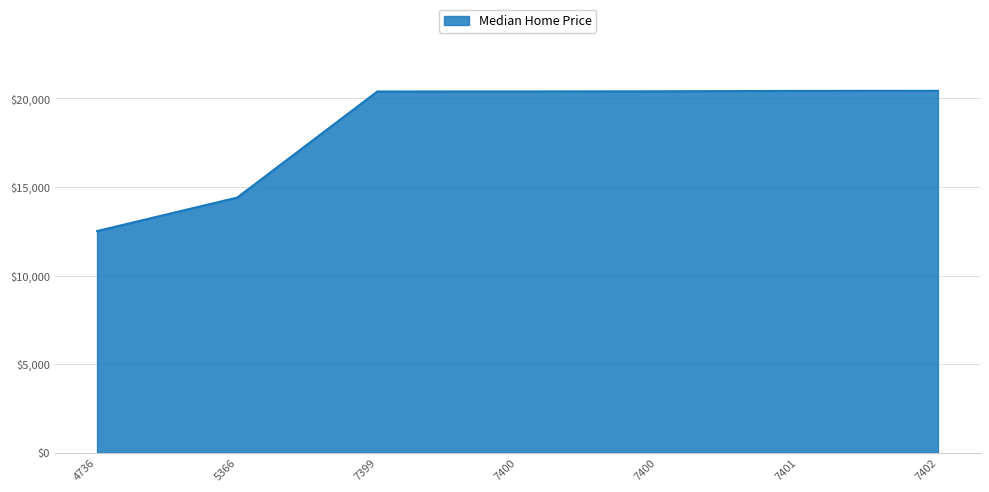

Does the chart display data point markers on the line(s)?

No